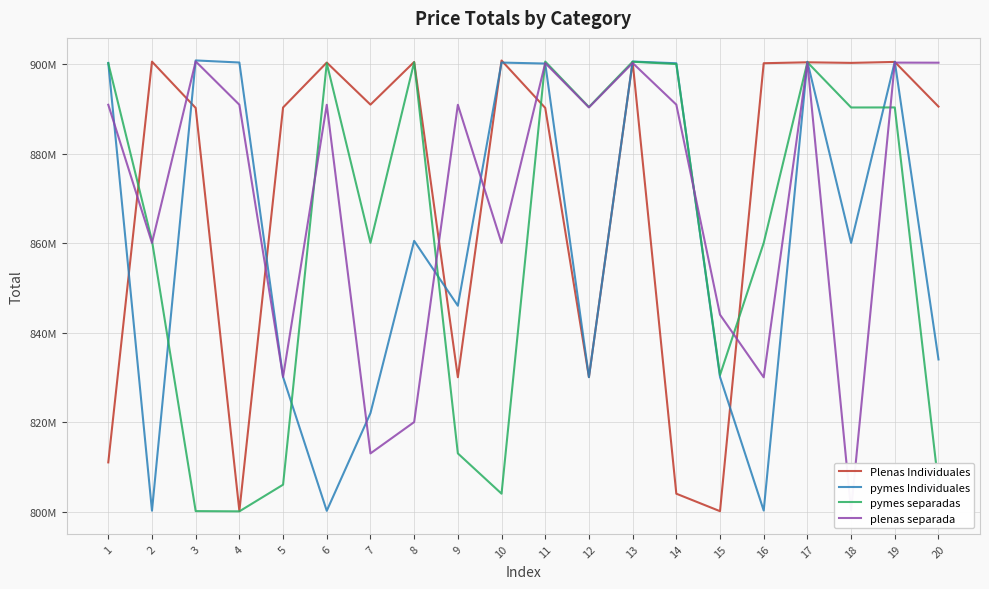

How many interior local peaks does the pymes separadas series have?

6